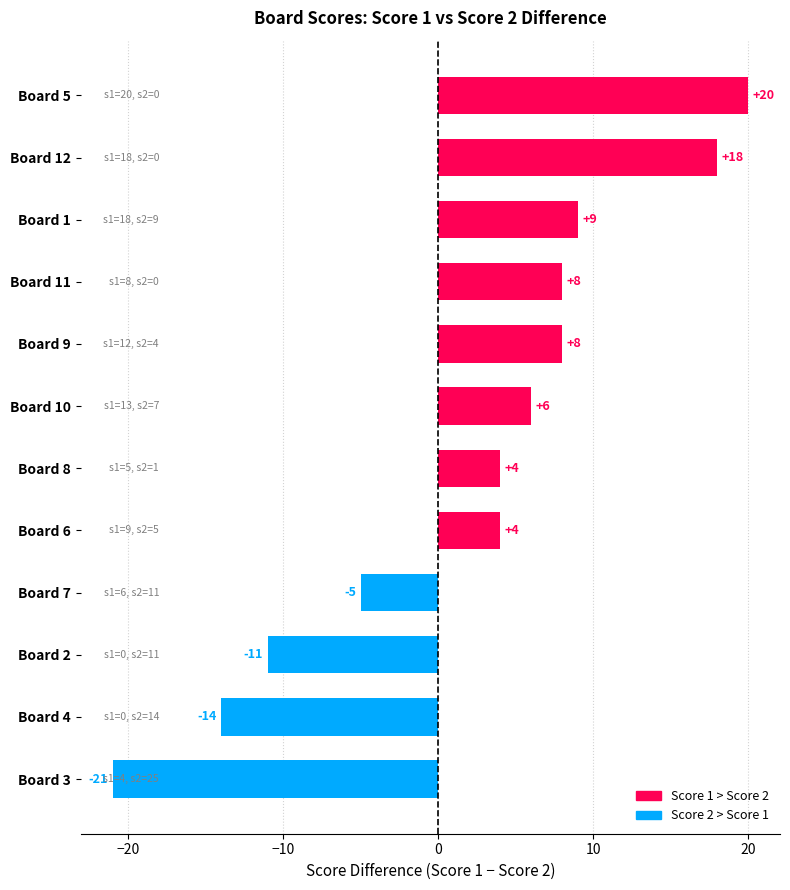

The chart shows a value of -14 at Board 4. True or false?

True